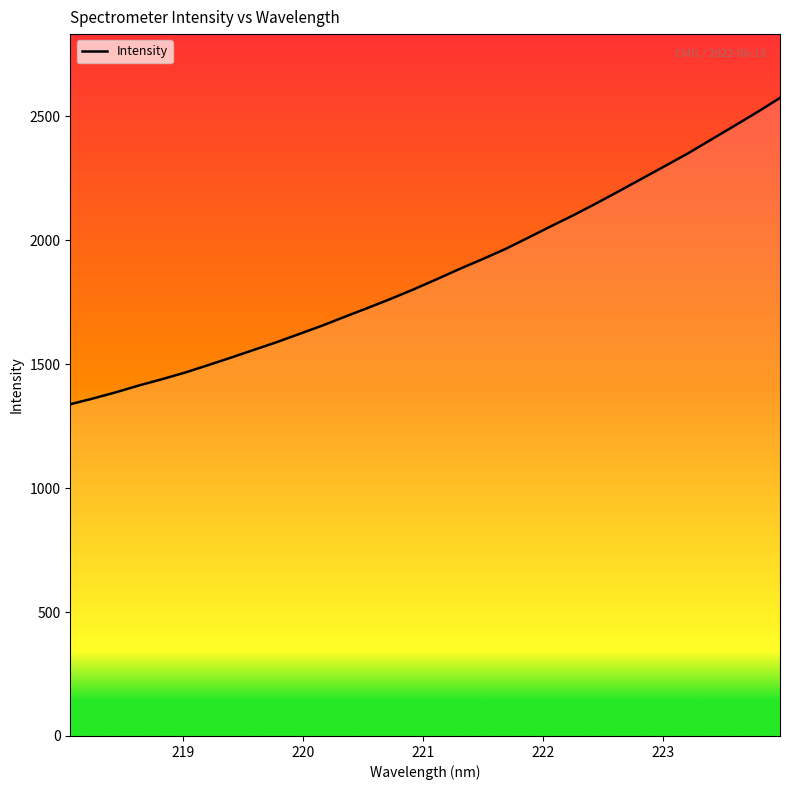

What is the difference between the maximum and minimum values?

1236.1